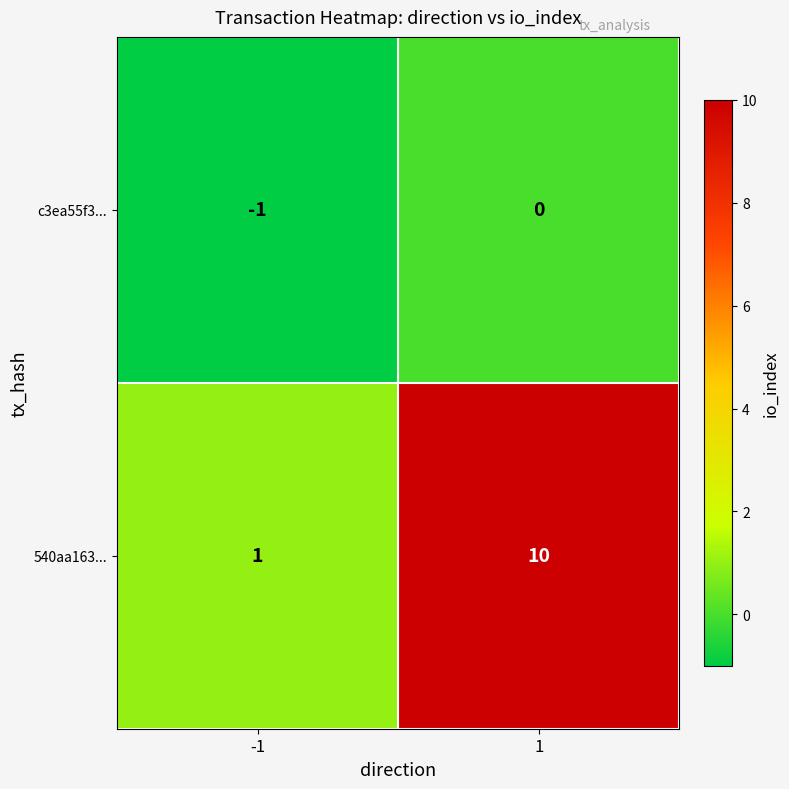

Reading left to right, transcribe all the data shown in this chart.

c3ea55f3...: -1=-1	1=0
540aa163...: -1=1	1=10